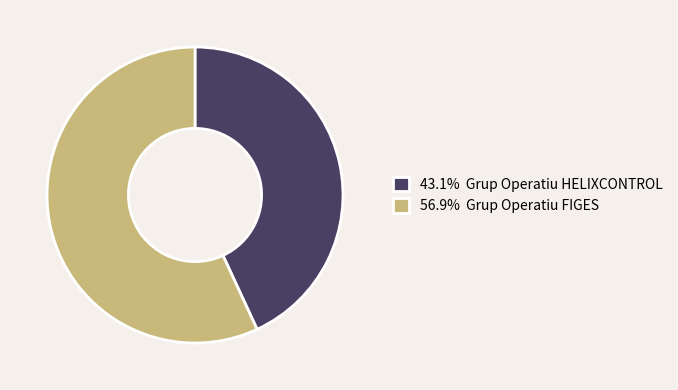

Is there a majority slice in this chart?

Yes